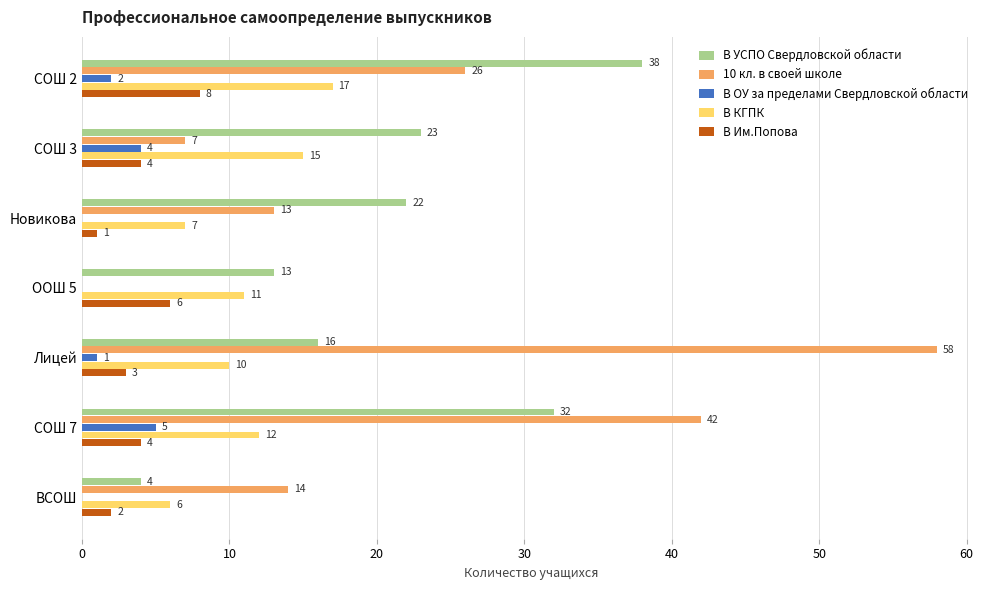

At which category does the chart reach its peak across all series?

Лицей